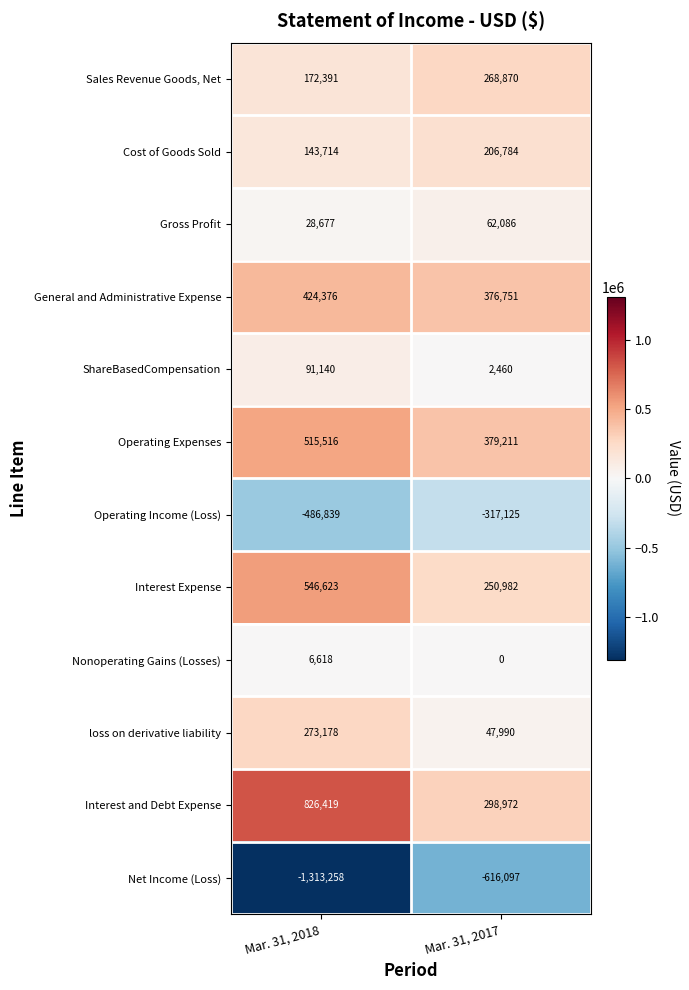

Reading right to left, extract all data points from this chart.

Sales Revenue Goods, Net: 268870	172391
Cost of Goods Sold: 206784	143714
Gross Profit: 62086	28677
General and Administrative Expense: 376751	424376
ShareBasedCompensation: 2460	91140
Operating Expenses: 379211	515516
Operating Income (Loss): -317125	-486839
Interest Expense: 250982	546623
Nonoperating Gains (Losses): 0	6618
loss on derivative liability: 47990	273178
Interest and Debt Expense: 298972	826419
Net Income (Loss): -616097	-1313258